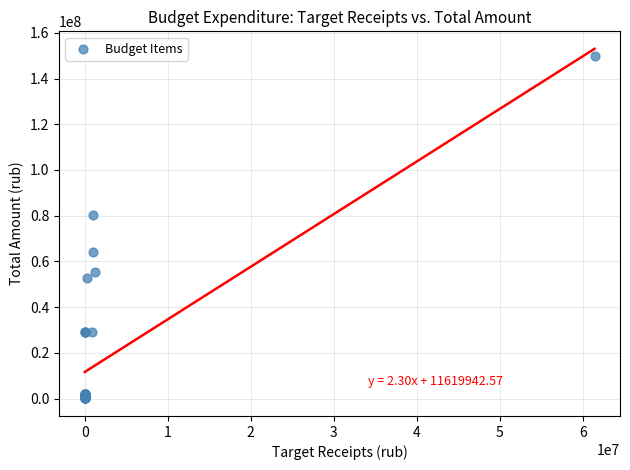

What Y value in the scatter plot is closest to 74923434?

80156496.7